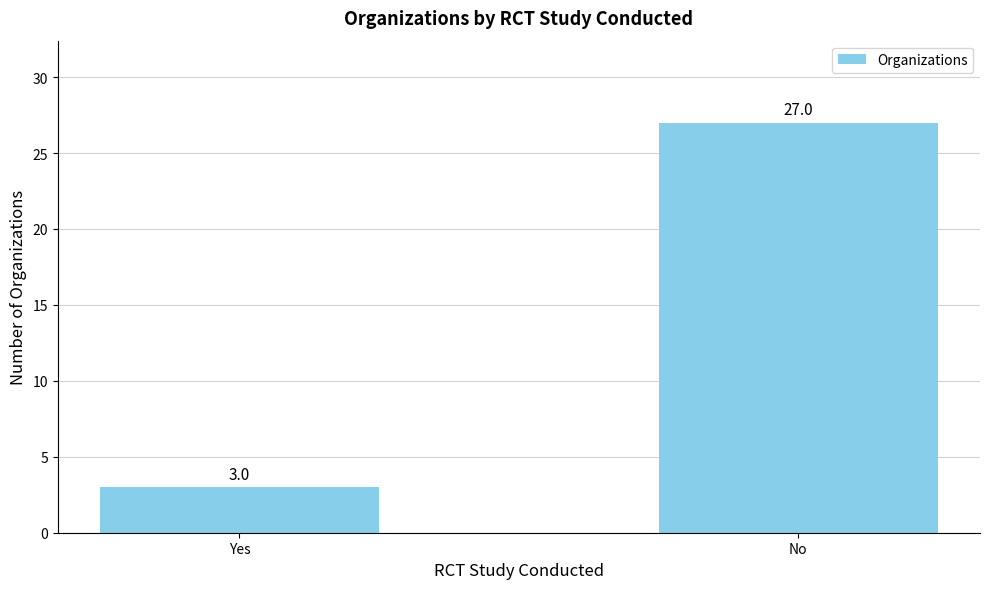

Are the bars grouped side by side (vs. stacked)?

No